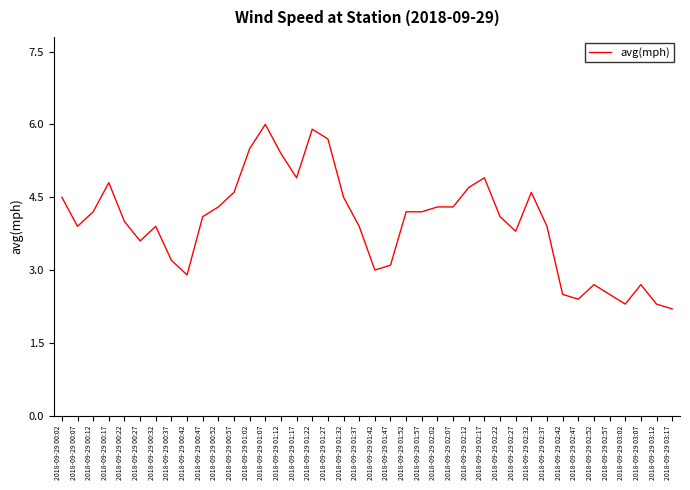

Reading left to right, list all the values displayed in this chart.

4.5	3.9	4.2	4.8	4.0	3.6	3.9	3.2	2.9	4.1	4.3	4.6	5.5	6.0	5.4	4.9	5.9	5.7	4.5	3.9	3.0	3.1	4.2	4.2	4.3	4.3	4.7	4.9	4.1	3.8	4.6	3.9	2.5	2.4	2.7	2.5	2.3	2.7	2.3	2.2